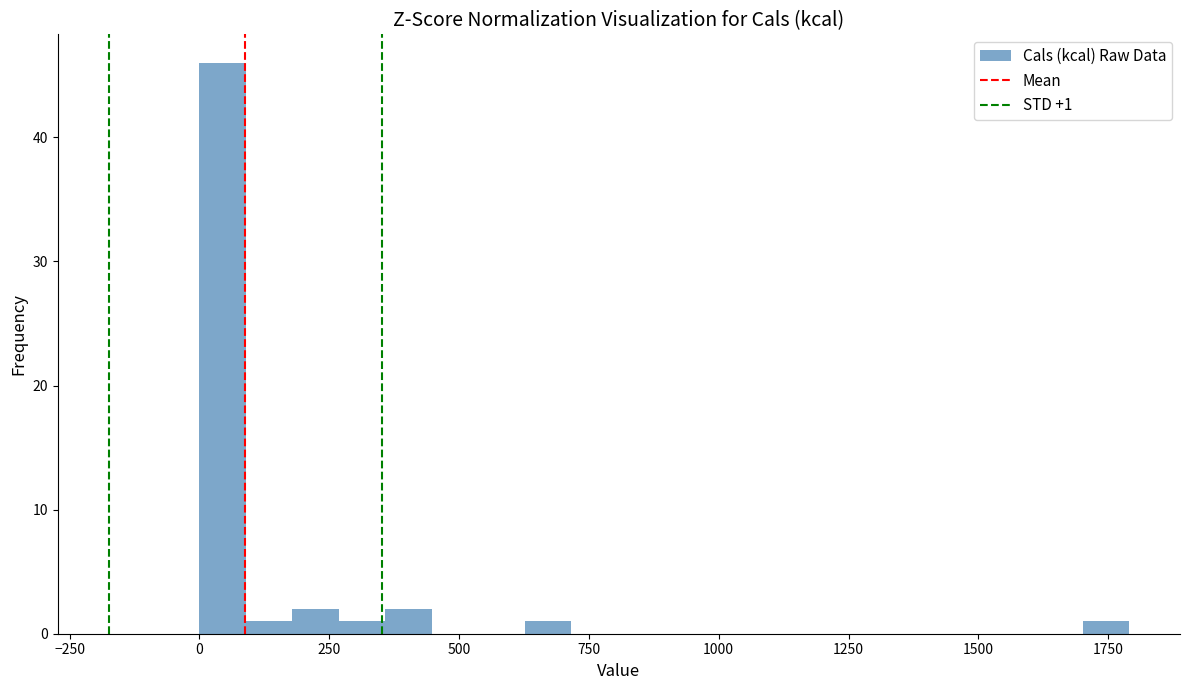

Read against the x-axis, roughly where is the centre of the tallest bar?

50